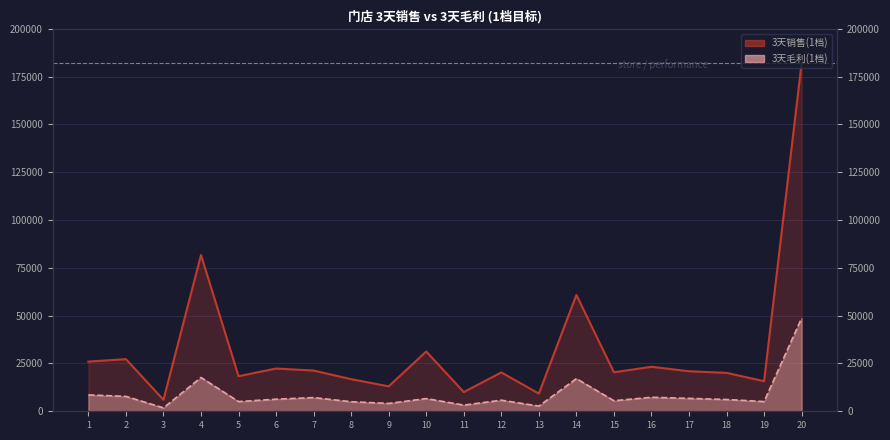

Which series has the widest spread of values?

3天销售(1档)